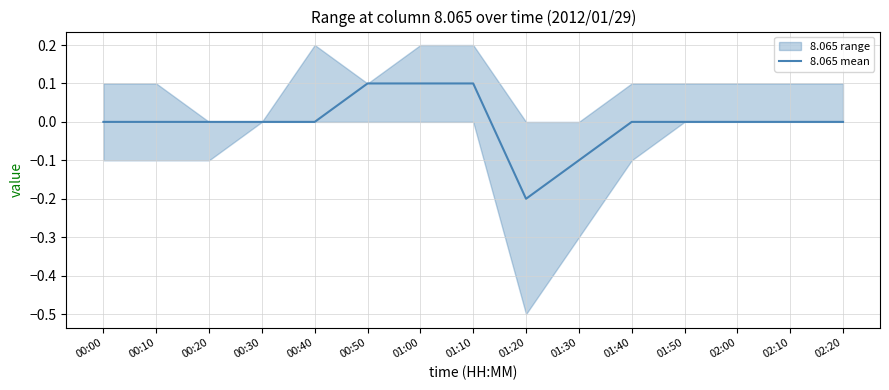

Reading right to left, transcribe all the data shown in this chart.

0.0	0.0	0.0	0.0	-0.0	-0.1	-0.2	0.1	0.1	0.1	0.0	0.0	0.0	-0.0	-0.0